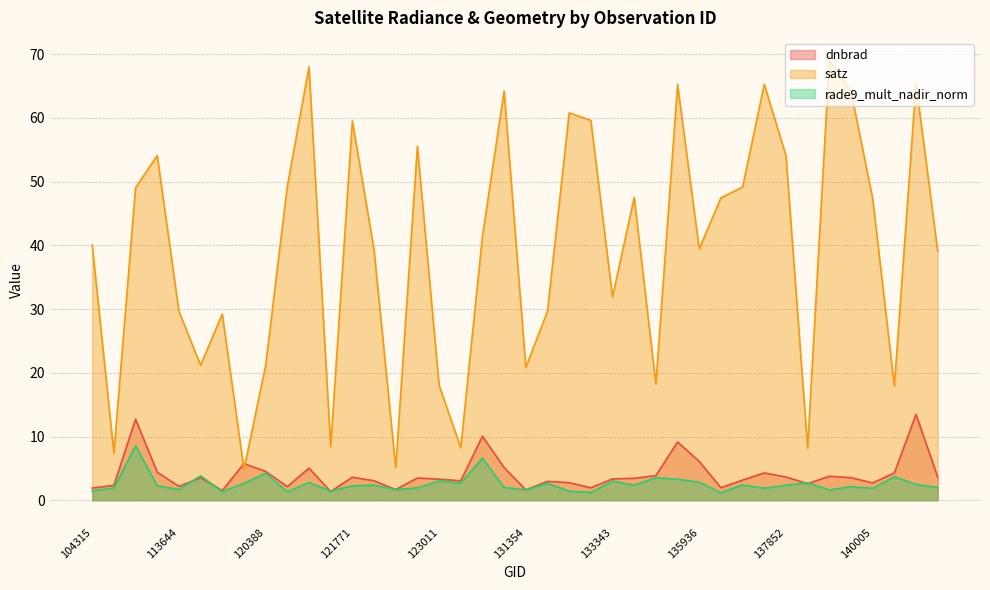

True or false: rade9_mult_nadir_norm and dnbrad cross at least once.

True